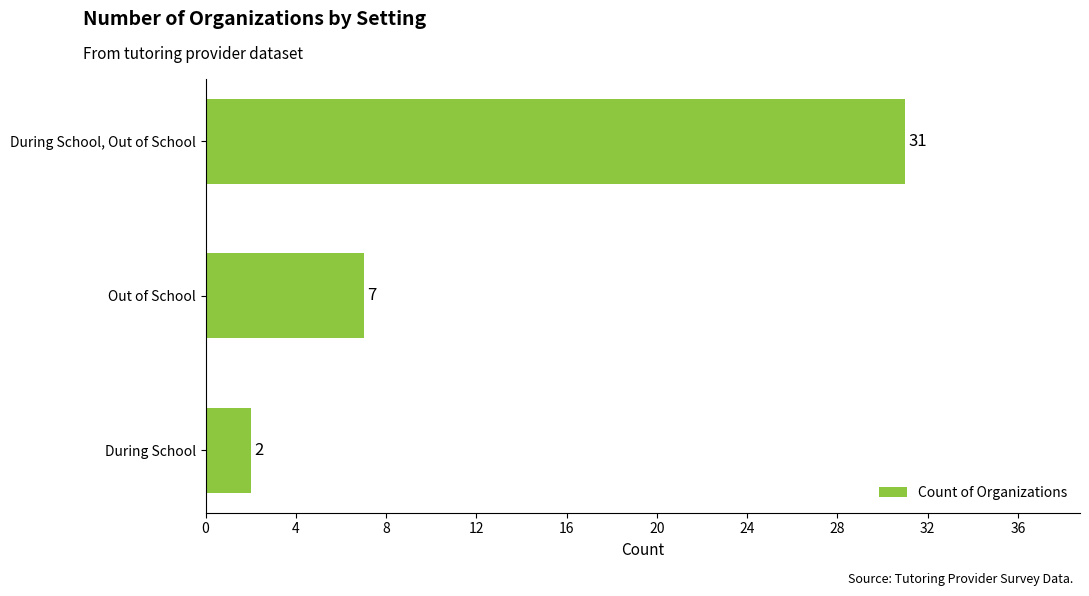

What is the difference between the maximum and minimum values?

29